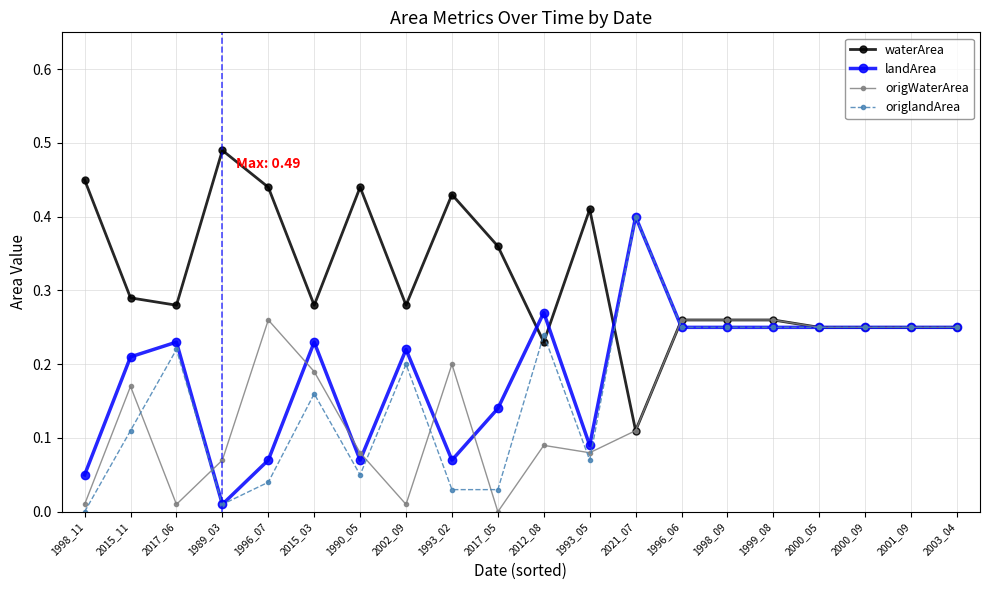

Rank the series at 1996_07 from lowest to highest value.

origlandArea, landArea, origWaterArea, waterArea